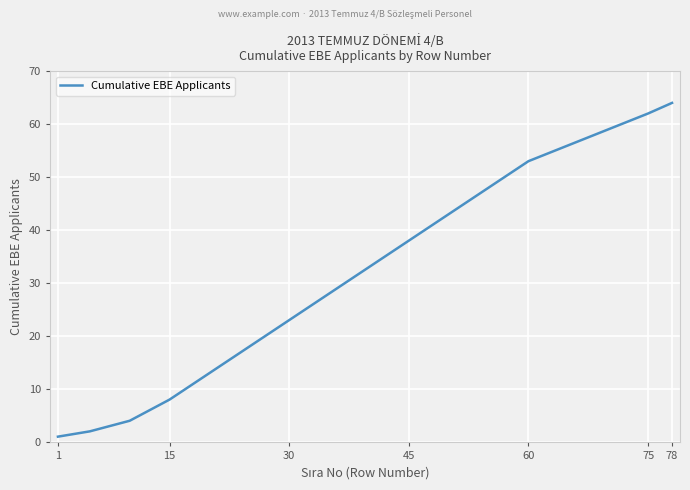

What is the difference between the maximum and minimum values?

63